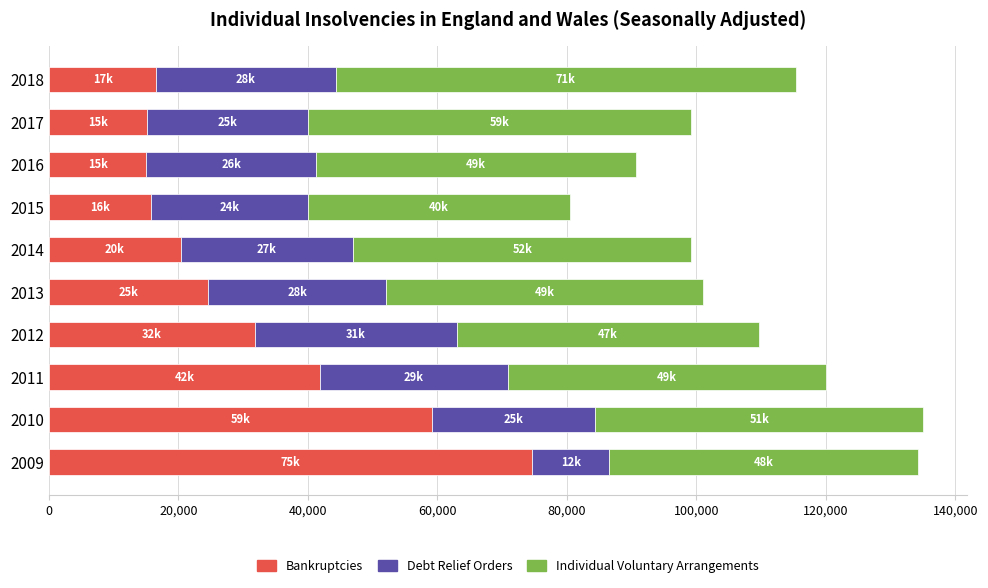

What is the difference between the second highest and minimum values in the Bankruptcies series?

44129